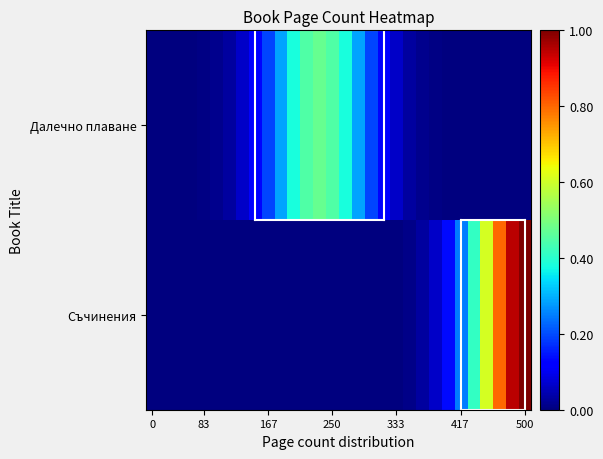

How many distinct data groups are displayed?

2